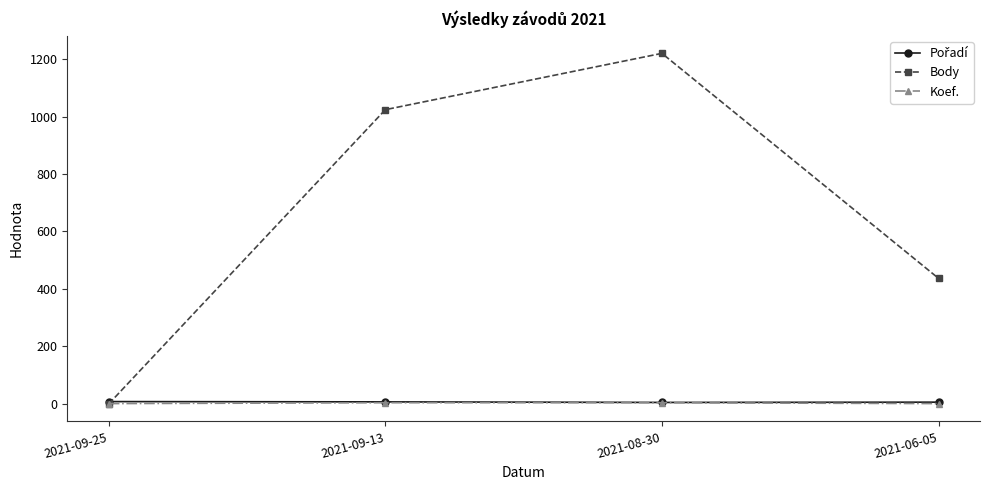

Which series has the largest range (max minus min)?

Body